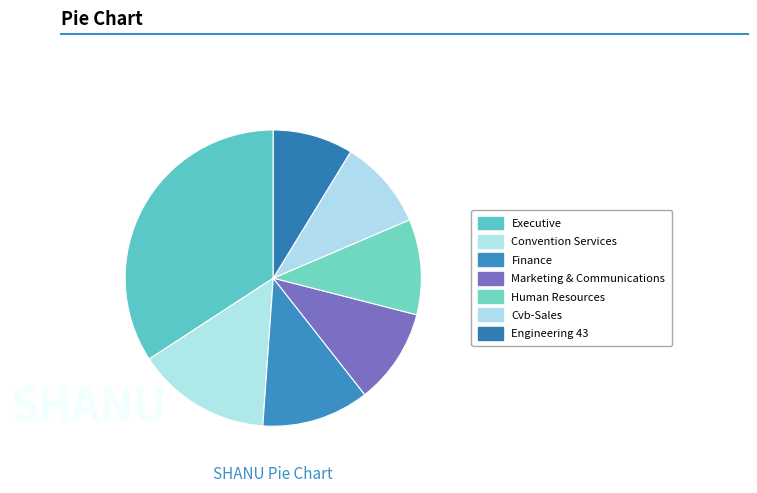

Count the number of slices in the pie.

7